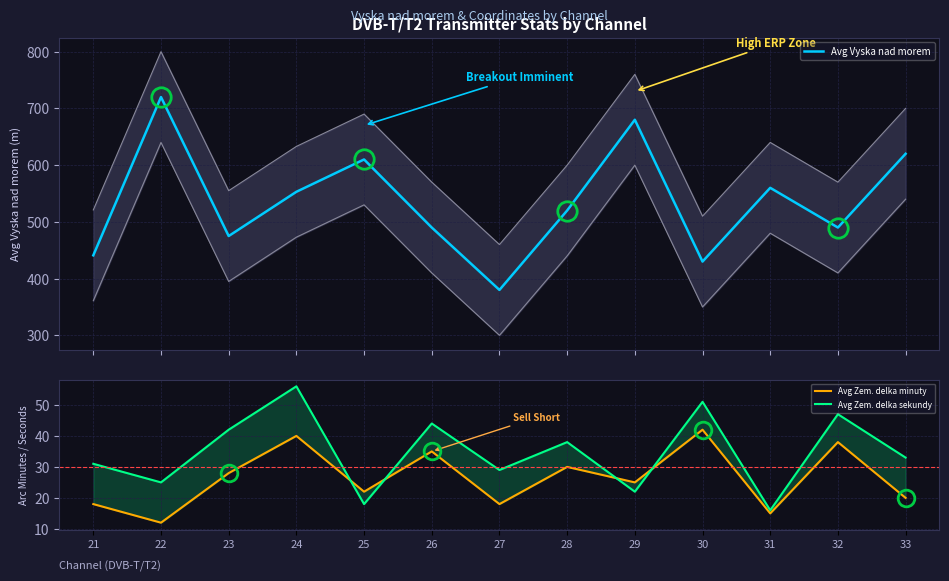

Reading right to left, extract all data points from this chart.

Avg Vyska nad morem: 33=620	32=490	31=560	30=430	29=680	28=520	27=380	26=490	25=610	24=553	23=475	22=720	21=441
Avg Zem. delka minuty: 33=20	32=38	31=15	30=42	29=25	28=30	27=18	26=35	25=22	24=40	23=28	22=12	21=18
Avg Zem. delka sekundy: 33=33	32=47	31=16	30=51	29=22	28=38	27=29	26=44	25=18	24=56	23=42	22=25	21=31